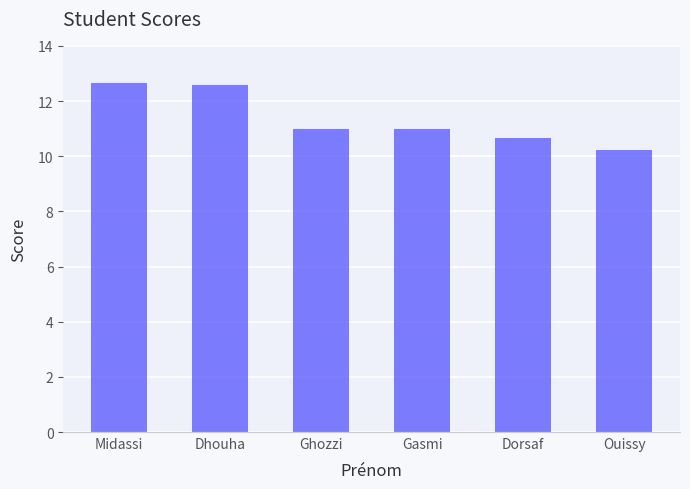

What is the sum of all values?

68.1